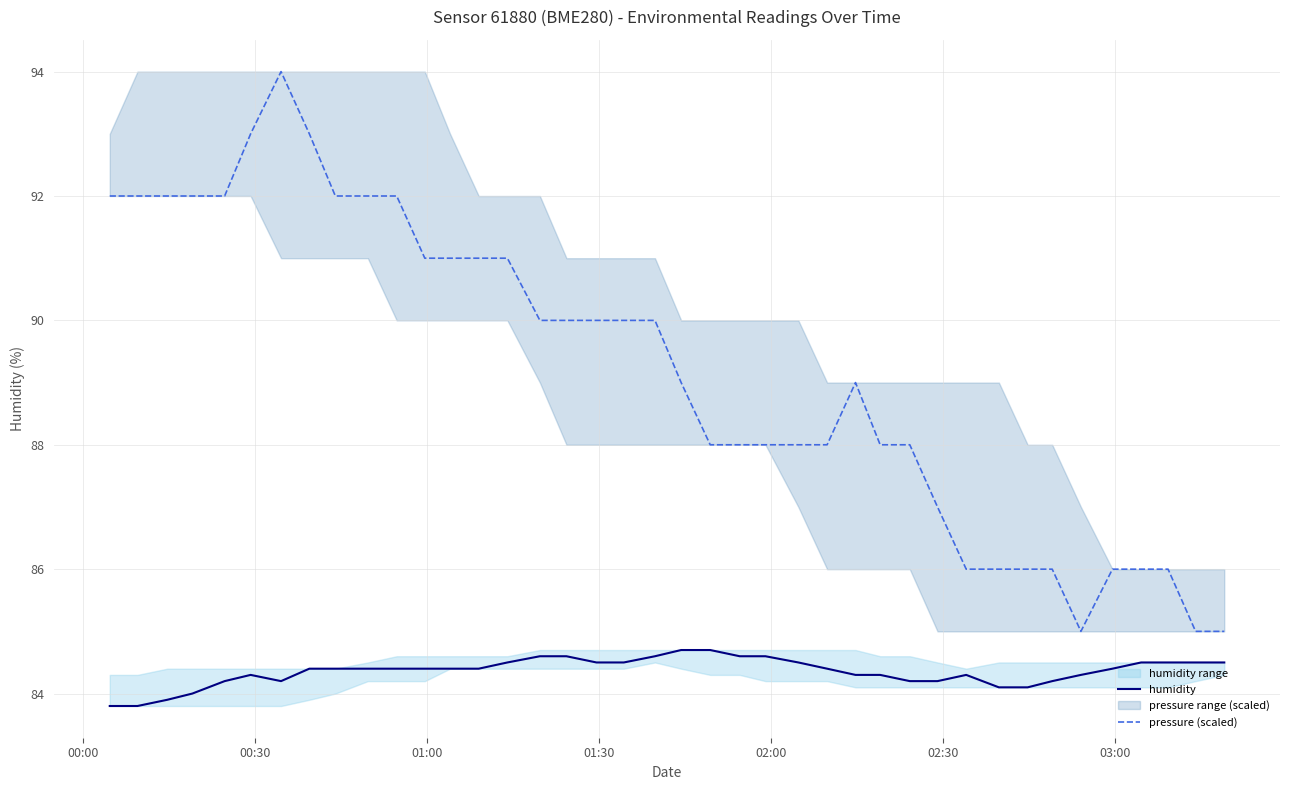

List the series in order of their peak value, highest first.

pressure (scaled), humidity